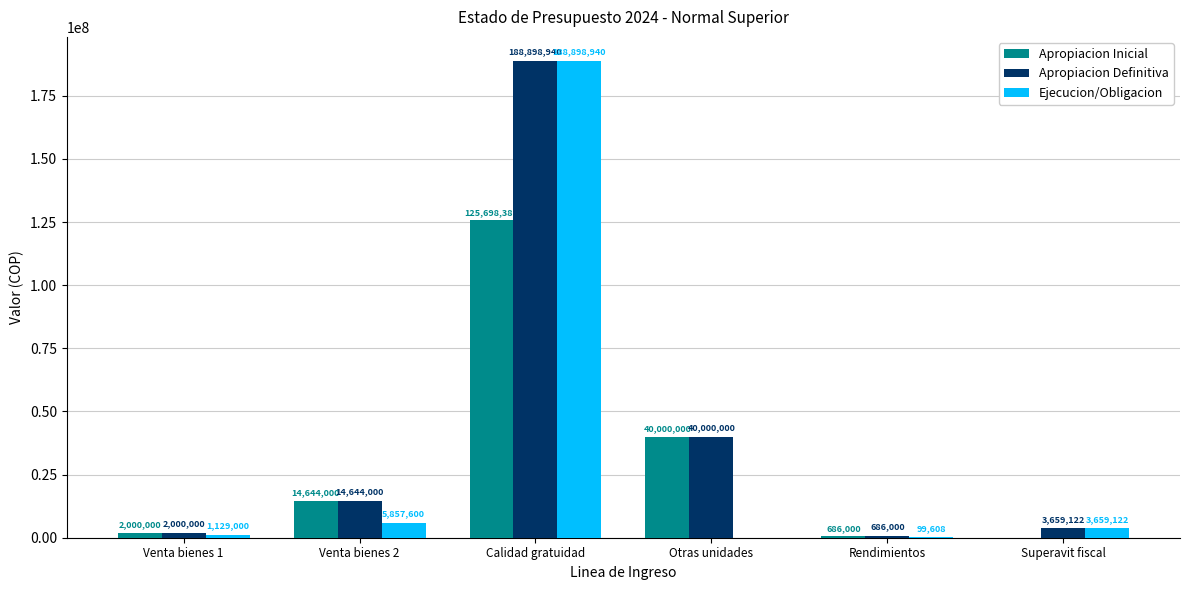

What is the approximate value of Apropiacion Inicial at Rendimientos?

686000.0